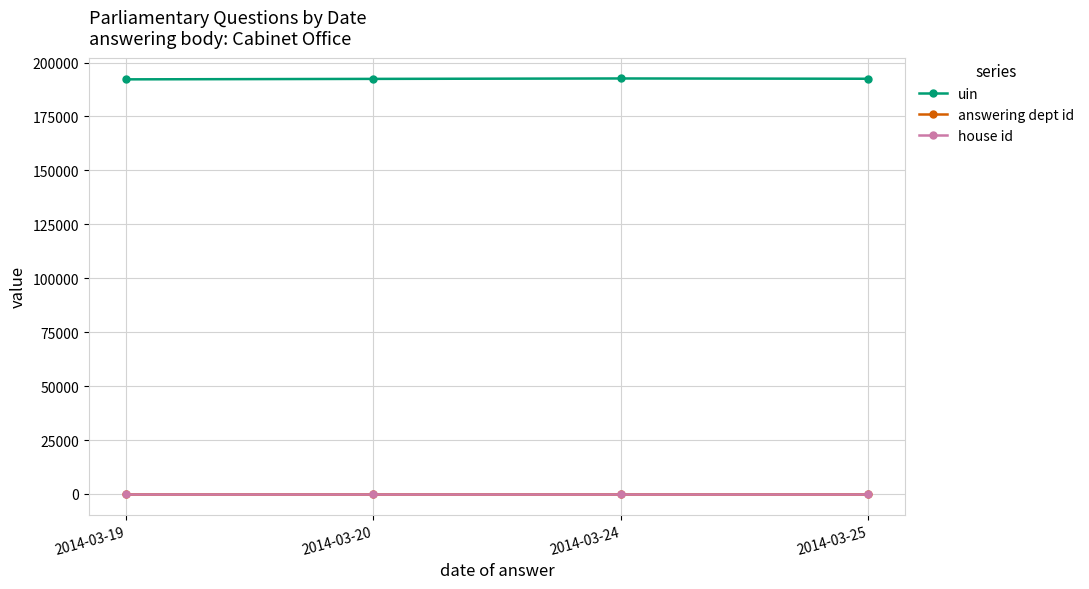

What is the maximum value for uin?

192620.0